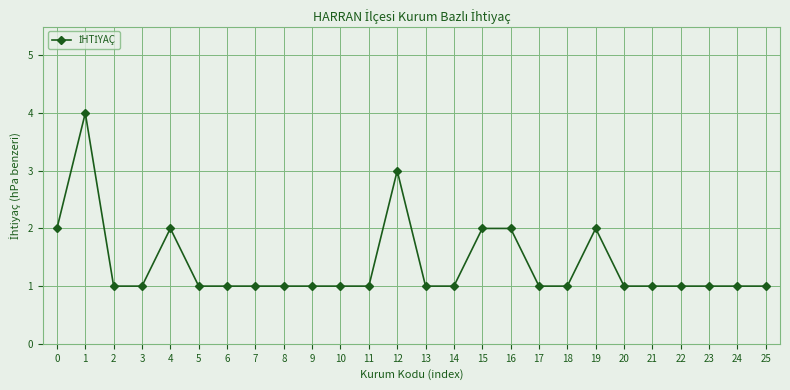

Reading left to right, transcribe all the data shown in this chart.

2	4	1	1	2	1	1	1	1	1	1	1	3	1	1	2	2	1	1	2	1	1	1	1	1	1